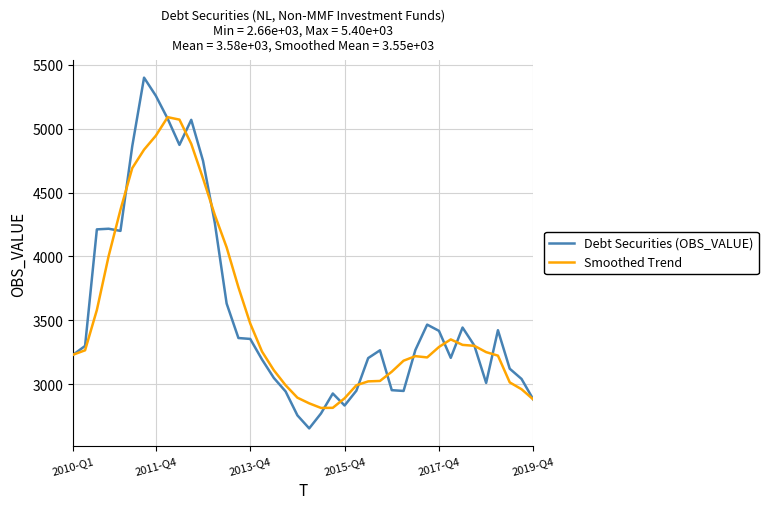

How many values in the Smoothed Trend series exceed 3256?

20